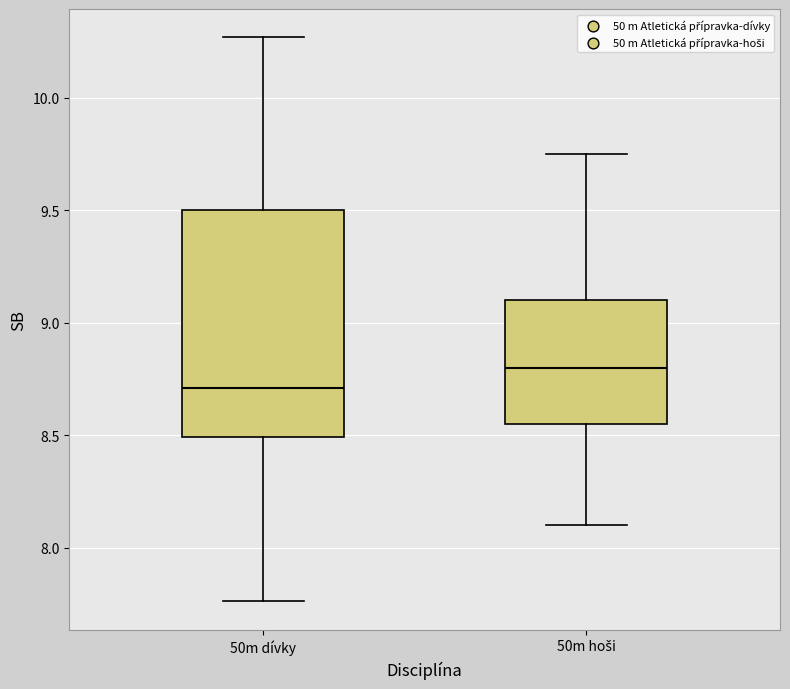

Which box is the tallest, from its lower edge to its upper edge?

50m dívky